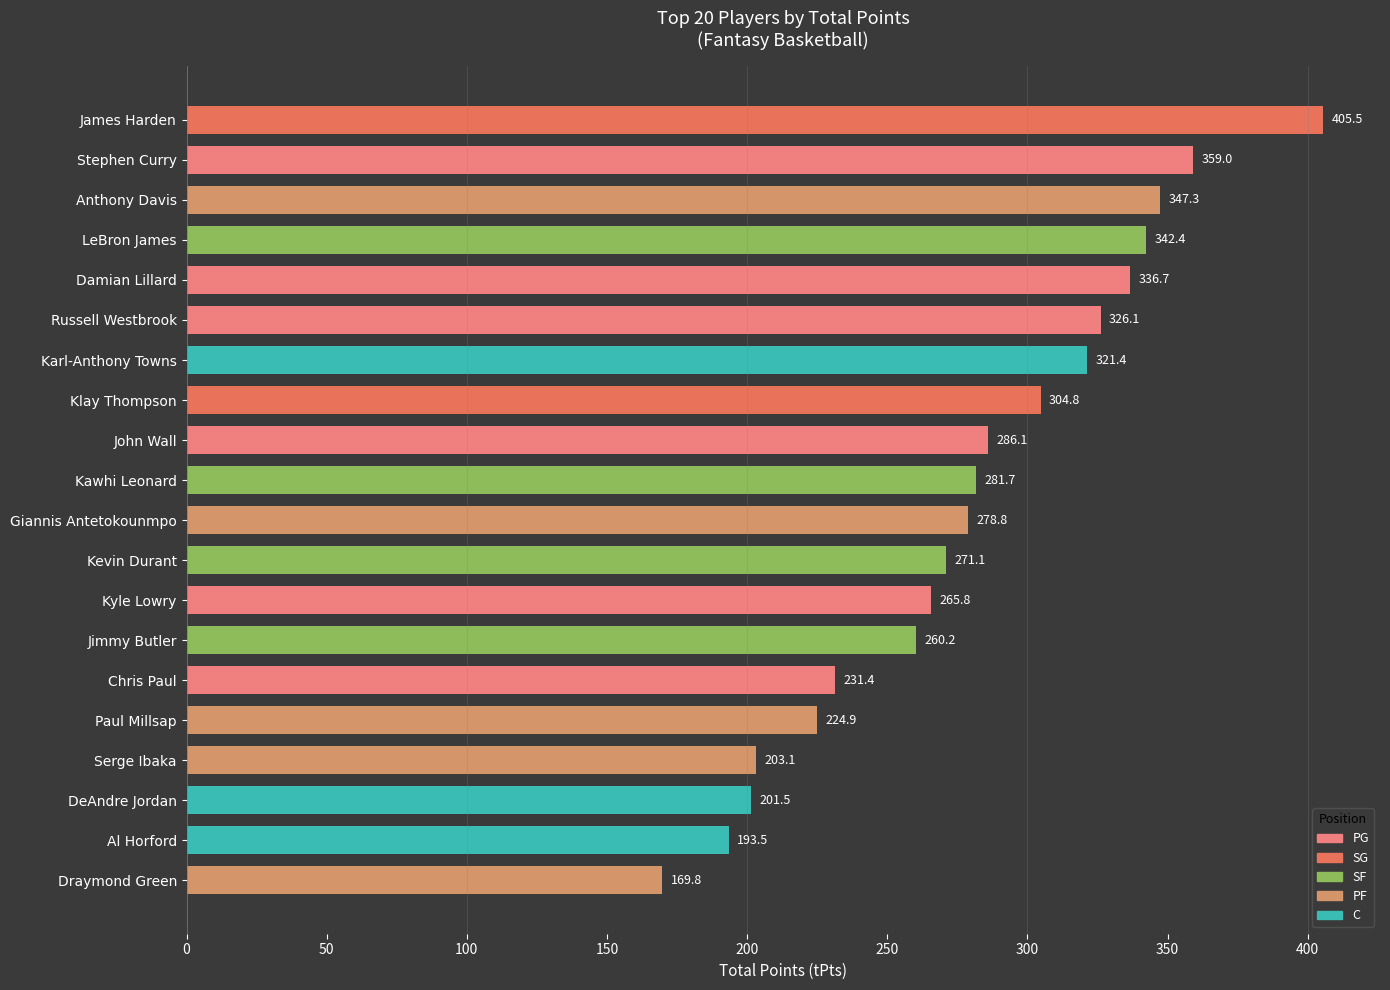

What is the difference between the values at John Wall and Stephen Curry?

72.9